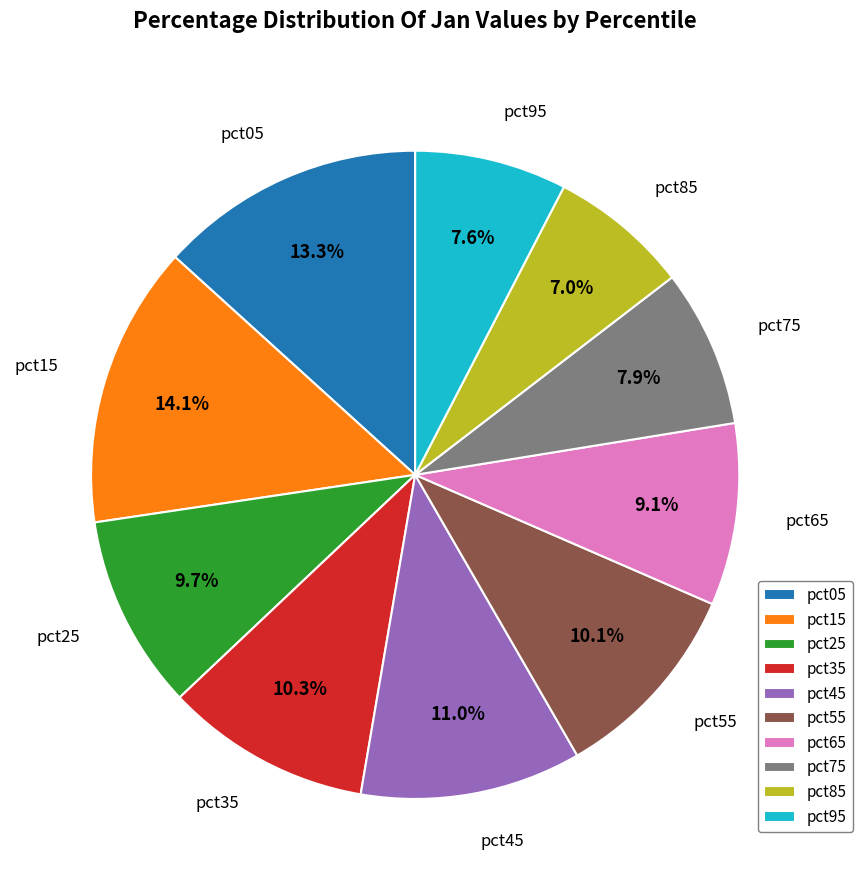

Is there a majority slice in this chart?

No